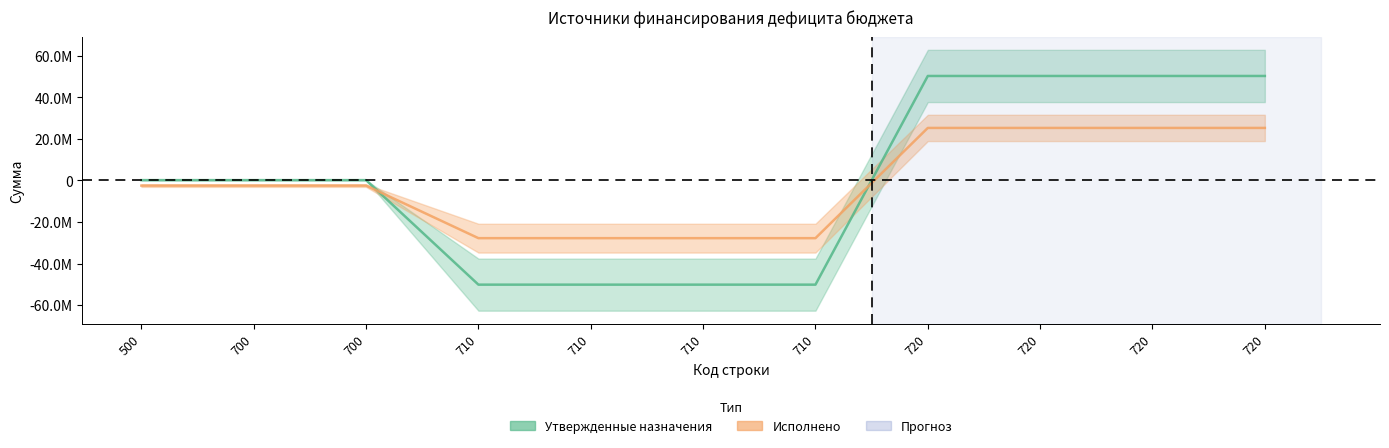

At 710, list the series in order from smallest to largest.

Утвержденные назначения, Исполнено